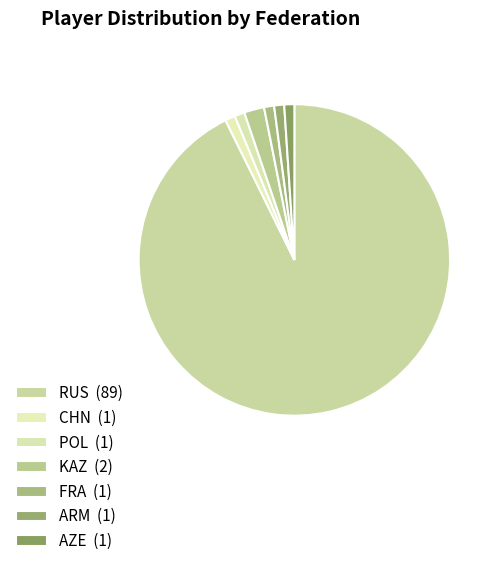

Count the number of slices in the pie.

7